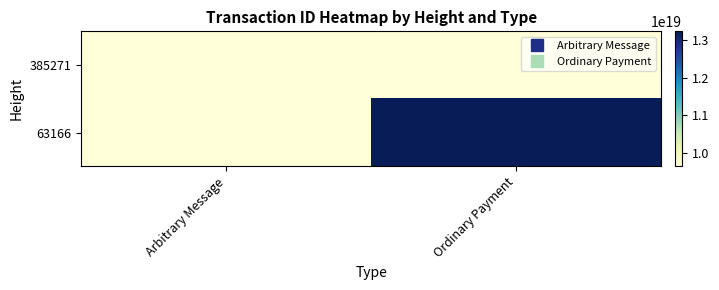

At Ordinary Payment, list the series in order from largest to smallest.

63166, 385271